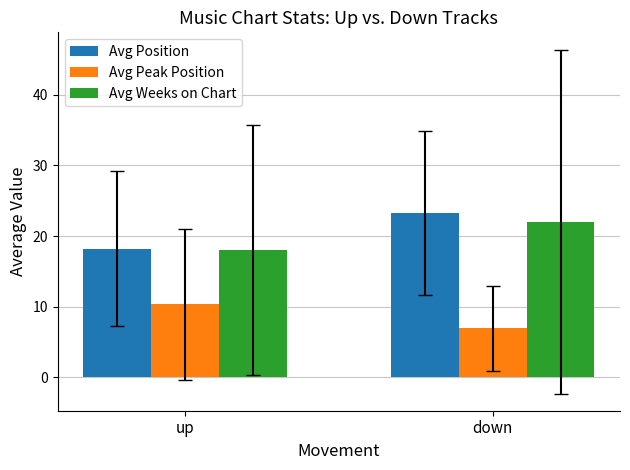

Reading left to right, transcribe all the data shown in this chart.

Avg Position: 18.2	23.3
Avg Peak Position: 10.3	6.9
Avg Weeks on Chart: 18.0	22.1